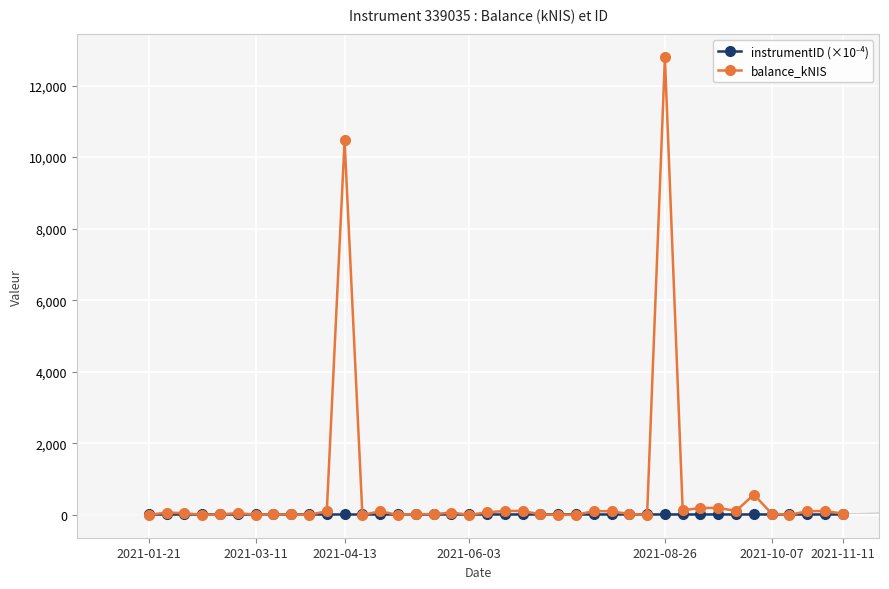

How many values in the balance_kNIS series are below 46?

20